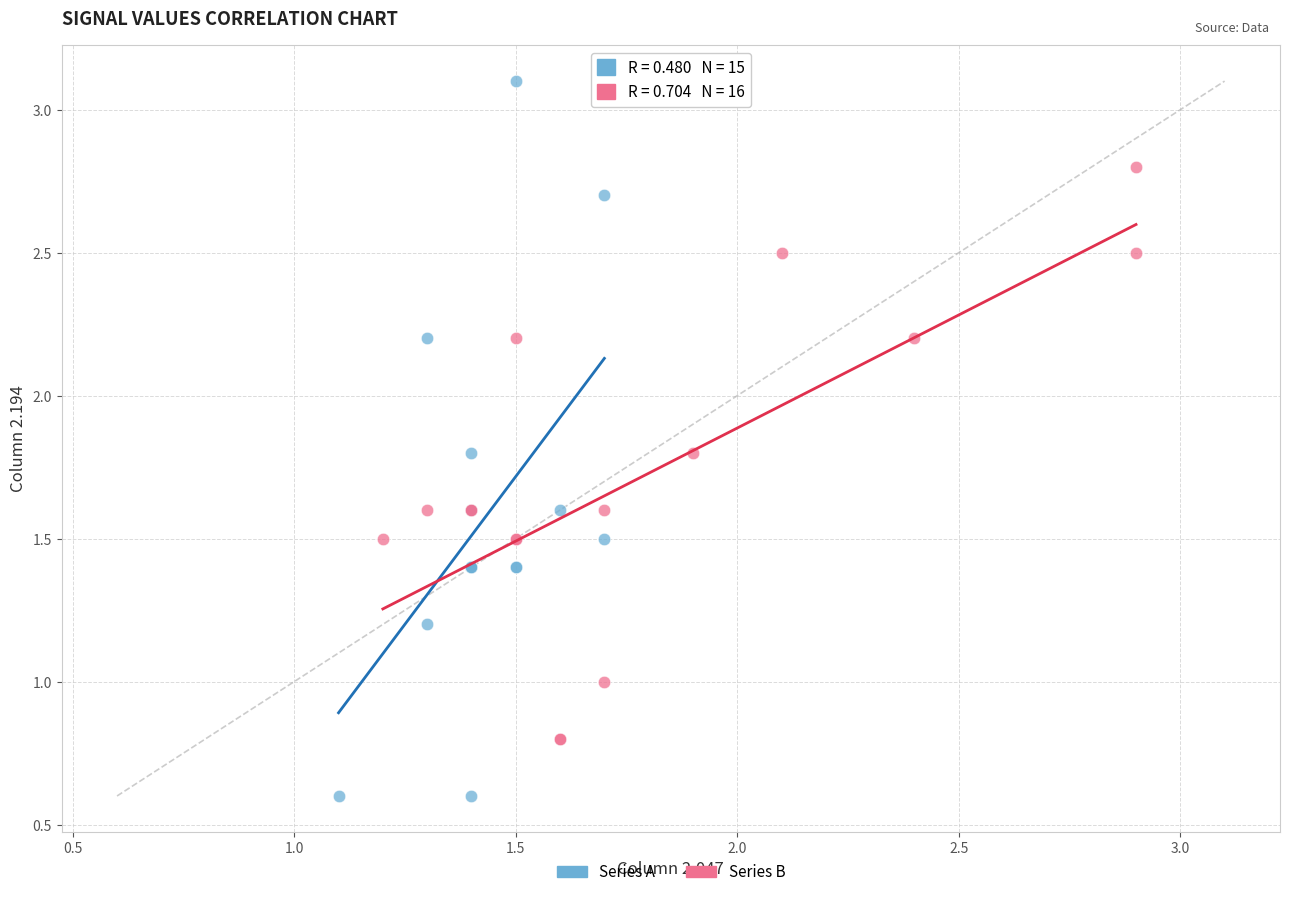

Which series contains the lowest Y value?

Series A